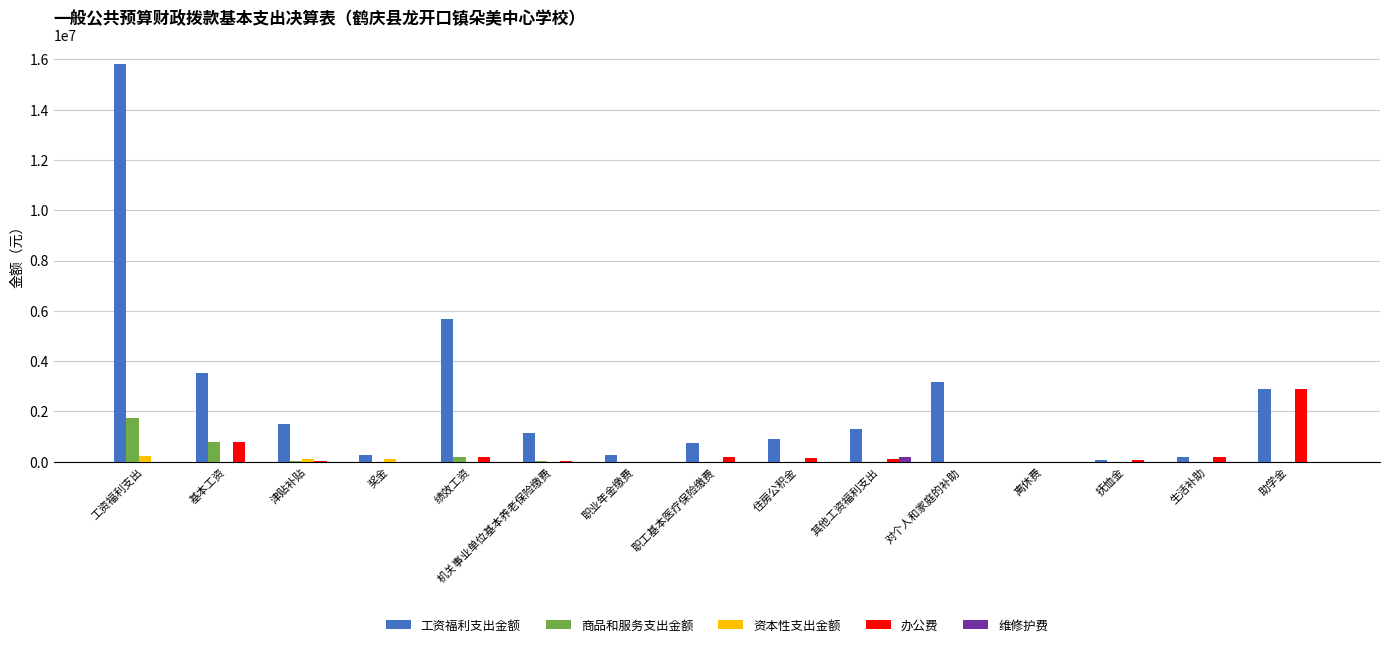

Is the value of 商品和服务支出金额 at 基本工资 greater than the value of 维修护费 at 助学金?

Yes